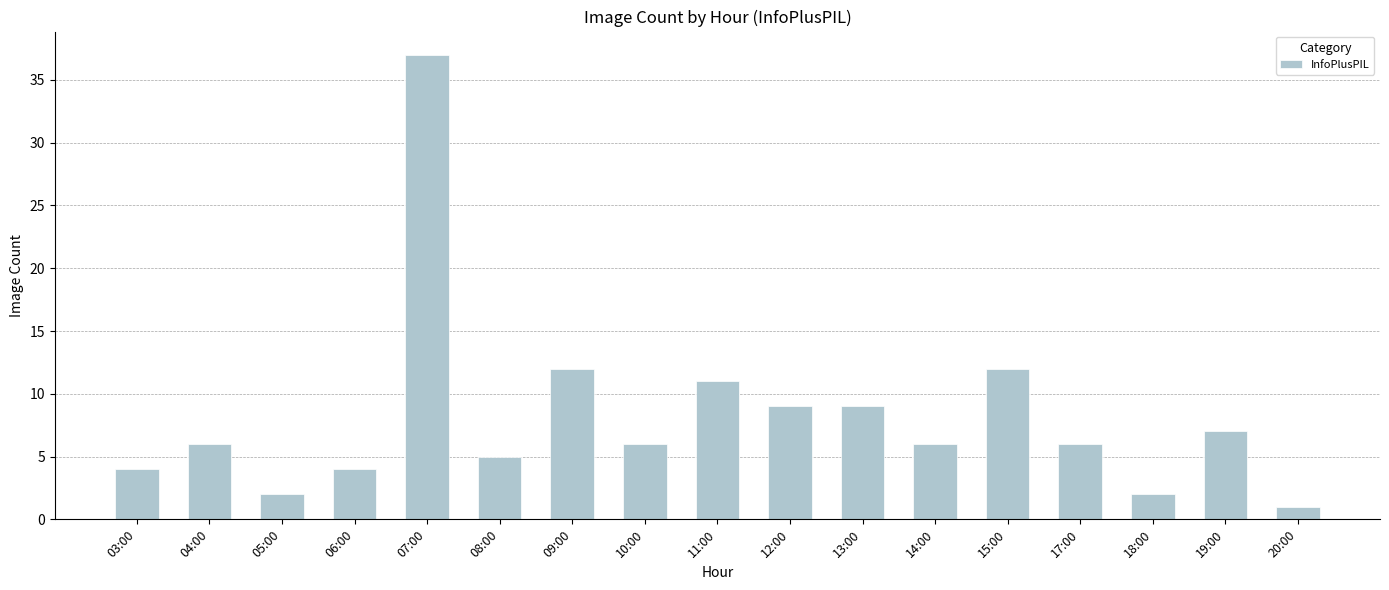

Reading left to right, transcribe all the data shown in this chart.

4	6	2	4	37	5	12	6	11	9	9	6	12	6	2	7	1